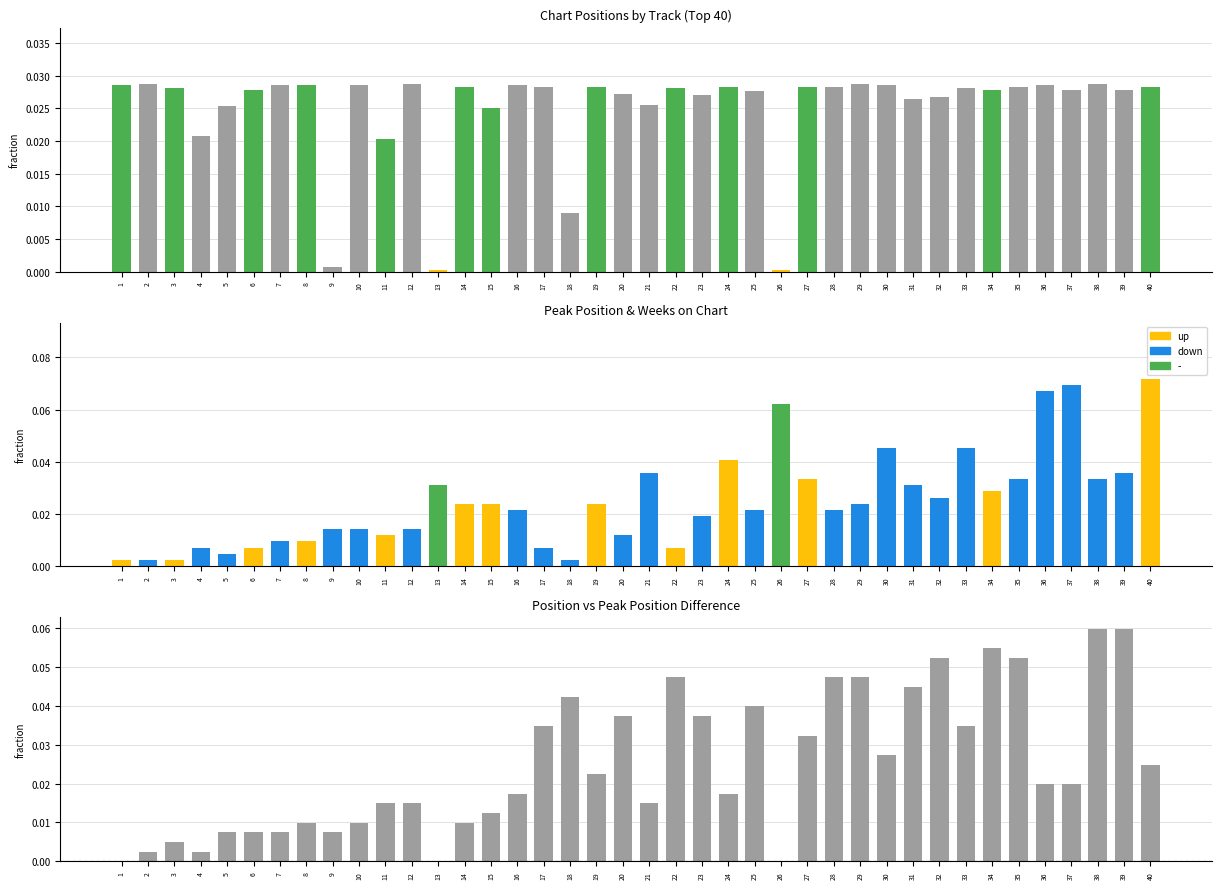

True or false: Pos - Peak (norm) has a value of 0.1 at 35.

True